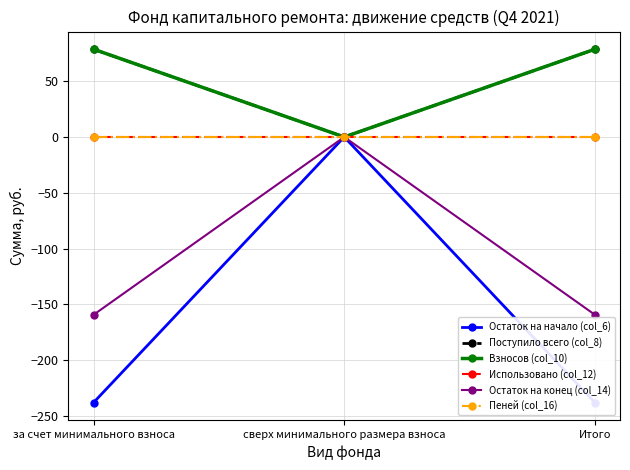

Is the value of Пеней (col_16) at за счет минимального взноса greater than the value of Использовано (col_12) at за счет минимального взноса?

No